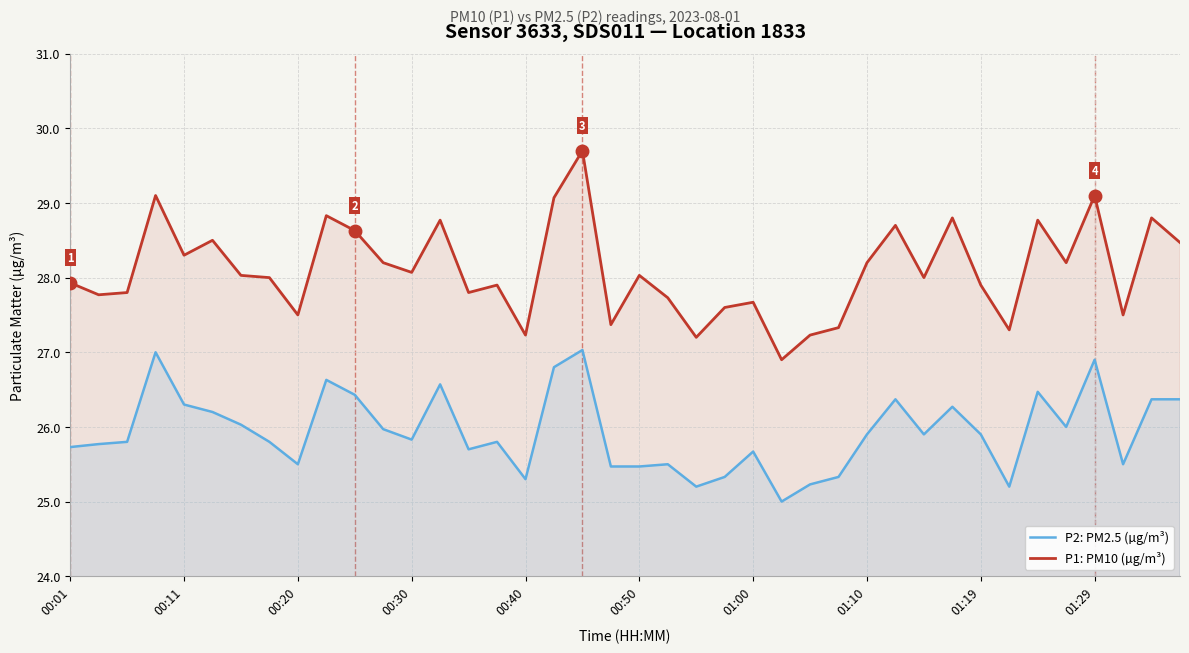

Rank the series at 34 from highest to lowest value.

P1: PM10 (µg/m³), P2: PM2.5 (µg/m³)